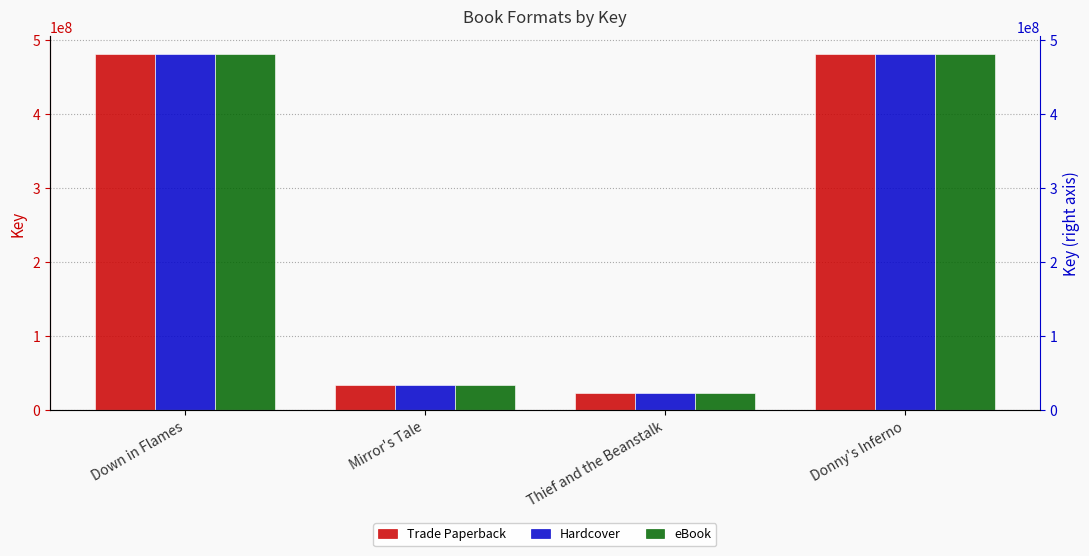

What is the difference between the second highest and minimum values in the Hardcover series?

457654072